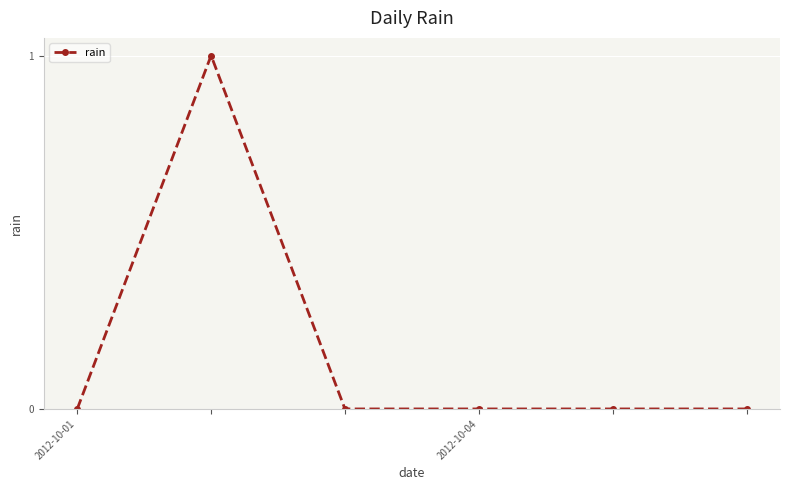

Reading left to right, list all the values displayed in this chart.

0	1	0	0	0	0